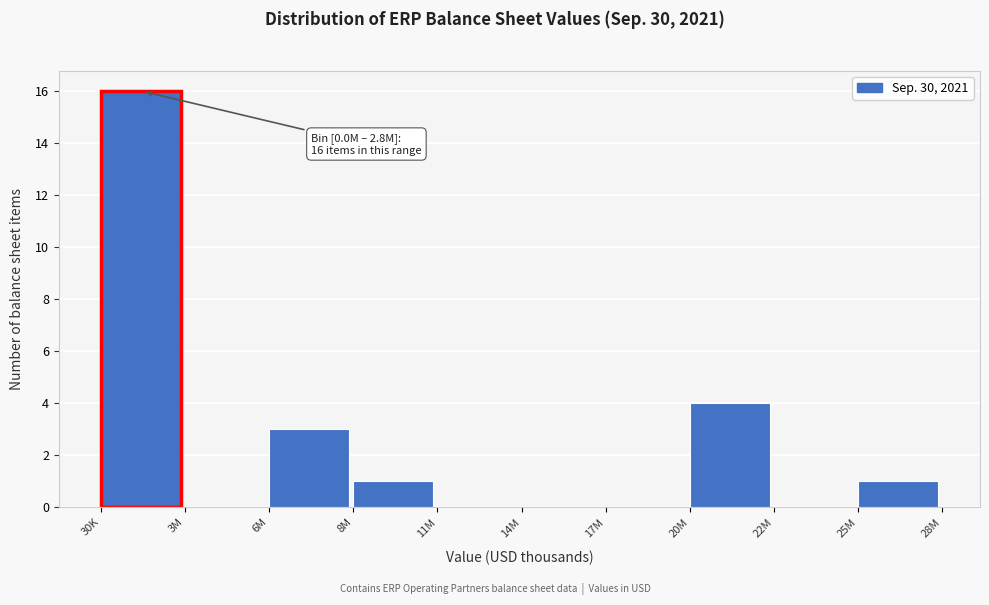

Reading left to right, transcribe all the data shown in this chart.

30K=16	3M=0	6M=3	8M=1	11M=0	14M=0	17M=0	20M=4	22M=0	25M=1